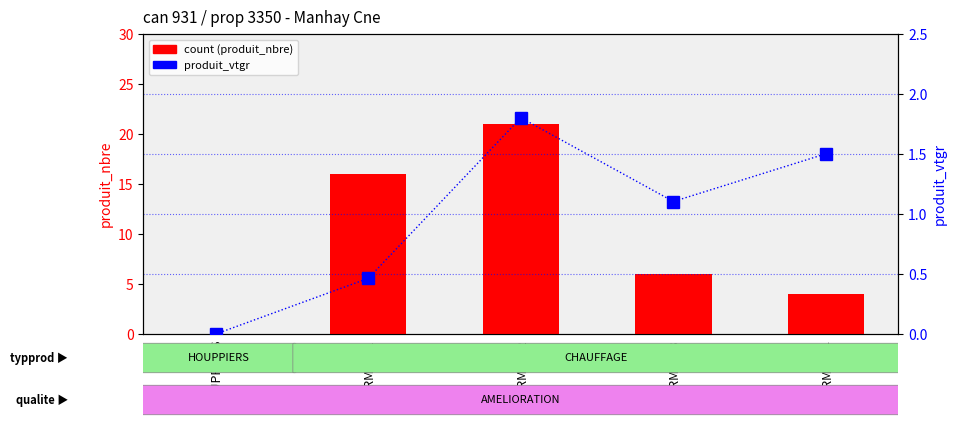

What position from the left is NORMAL_3?

4